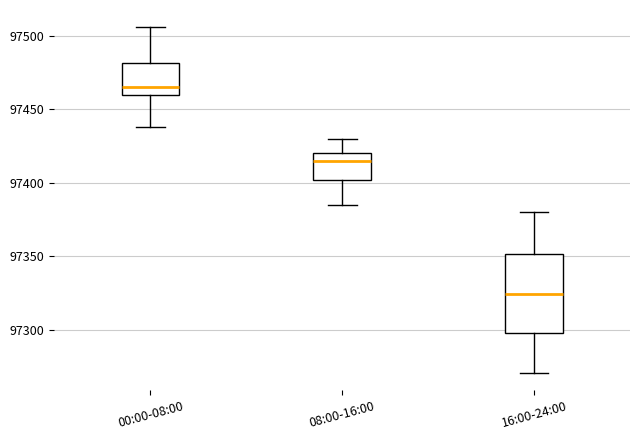

Reading left to right, transcribe this box plot: for each box, give where its median line is, the range the box spans, and where its two whiskers end, as read against the y-axis. The values are not printed on the chart, so give them approximately, as read against the axis.

00:00-08:00: median 97465, box 97460 to 97480, whiskers 97440 to 97505
08:00-16:00: median 97415, box 97400 to 97420, whiskers 97385 to 97430
16:00-24:00: median 97325, box 97300 to 97350, whiskers 97270 to 97380